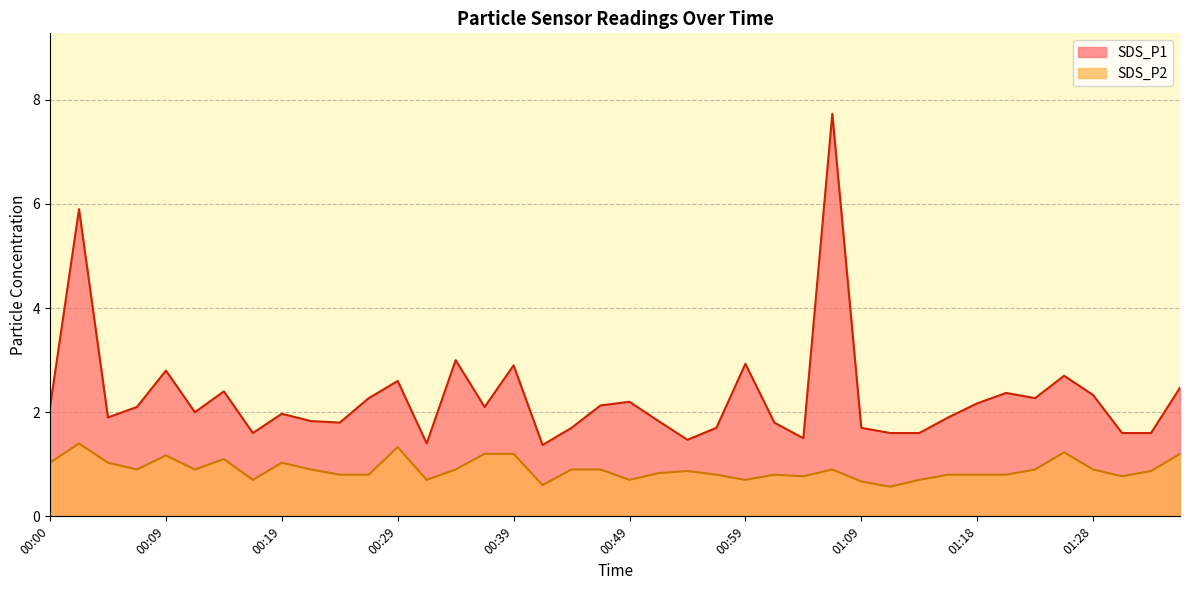

Reading left to right, list all the values displayed in this chart.

SDS_P1: 2.1	5.9	1.9	2.1	2.8	2.0	2.4	1.6	2.0	1.8	1.8	2.3	2.6	1.4	3.0	2.1	2.9	1.4	1.7	2.1	2.2	1.8	1.5	1.7	2.9	1.8	1.5	7.7	1.7	1.6	1.6	1.9	2.2	2.4	2.3	2.7	2.3	1.6	1.6	2.5
SDS_P2: 1.0	1.4	1.0	0.9	1.2	0.9	1.1	0.7	1.0	0.9	0.8	0.8	1.3	0.7	0.9	1.2	1.2	0.6	0.9	0.9	0.7	0.8	0.9	0.8	0.7	0.8	0.8	0.9	0.7	0.6	0.7	0.8	0.8	0.8	0.9	1.2	0.9	0.8	0.9	1.2